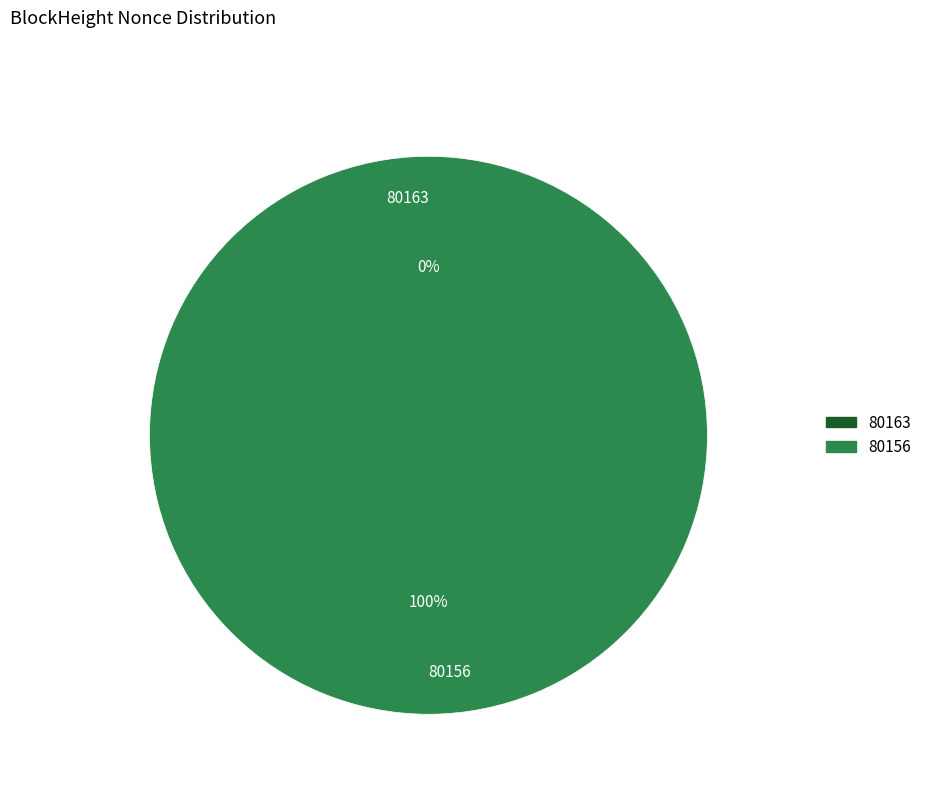

Is it true that 80163 is 0% of the pie?

True